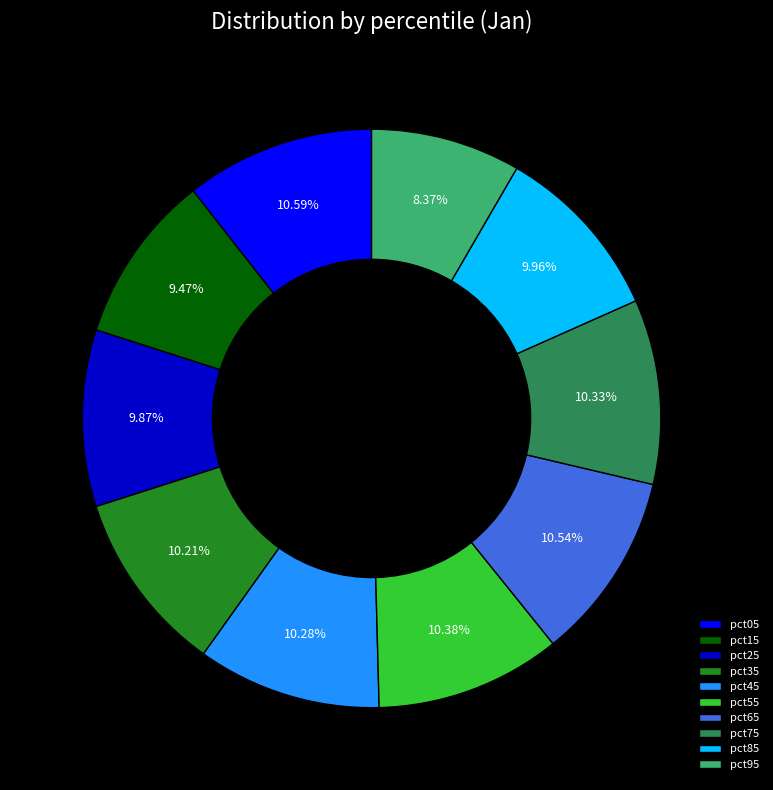

What is the ratio of the value at pct85 to the value at pct35?

1.0